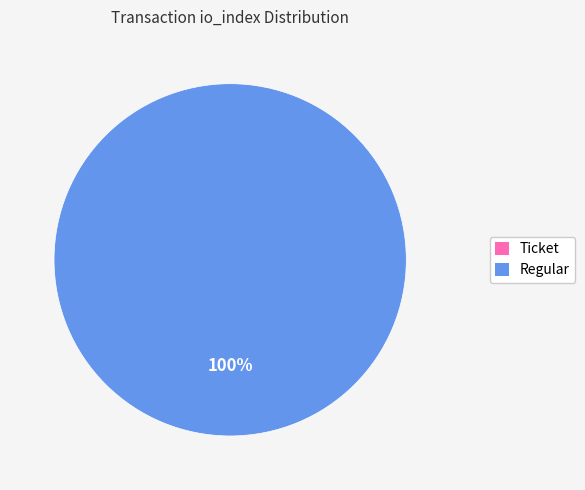

What percentage is the Regular slice, to the nearest percent?

100%